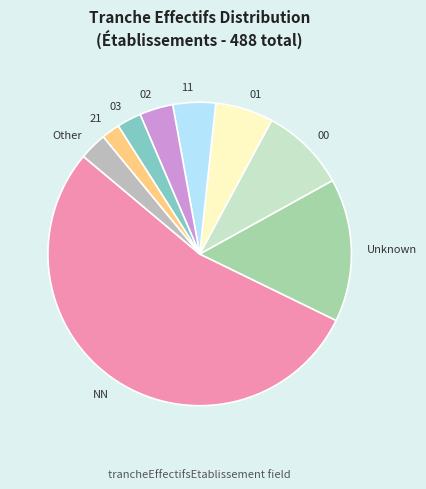

Which category has the biggest portion of the pie?

NN